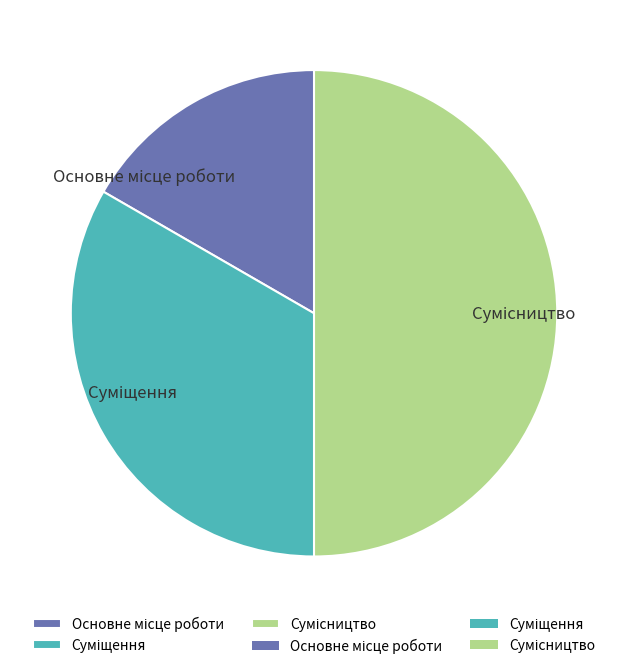

Is it true that Основне місце роботи is 29% of the pie?

False